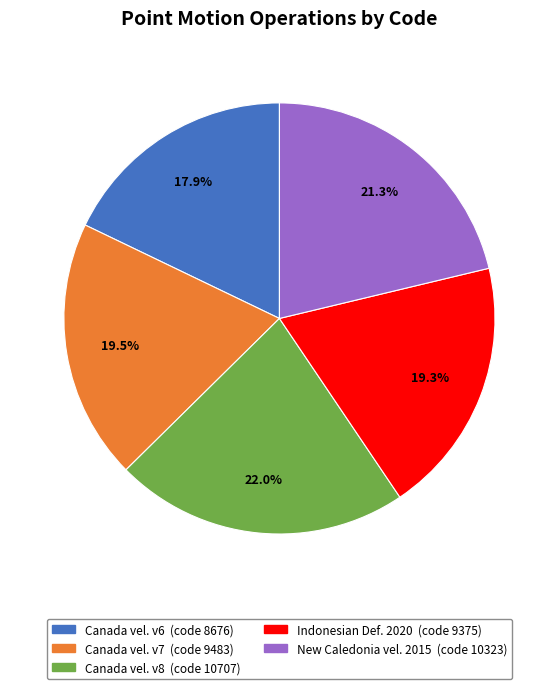

Is there any slice that represents more than half of the pie?

No